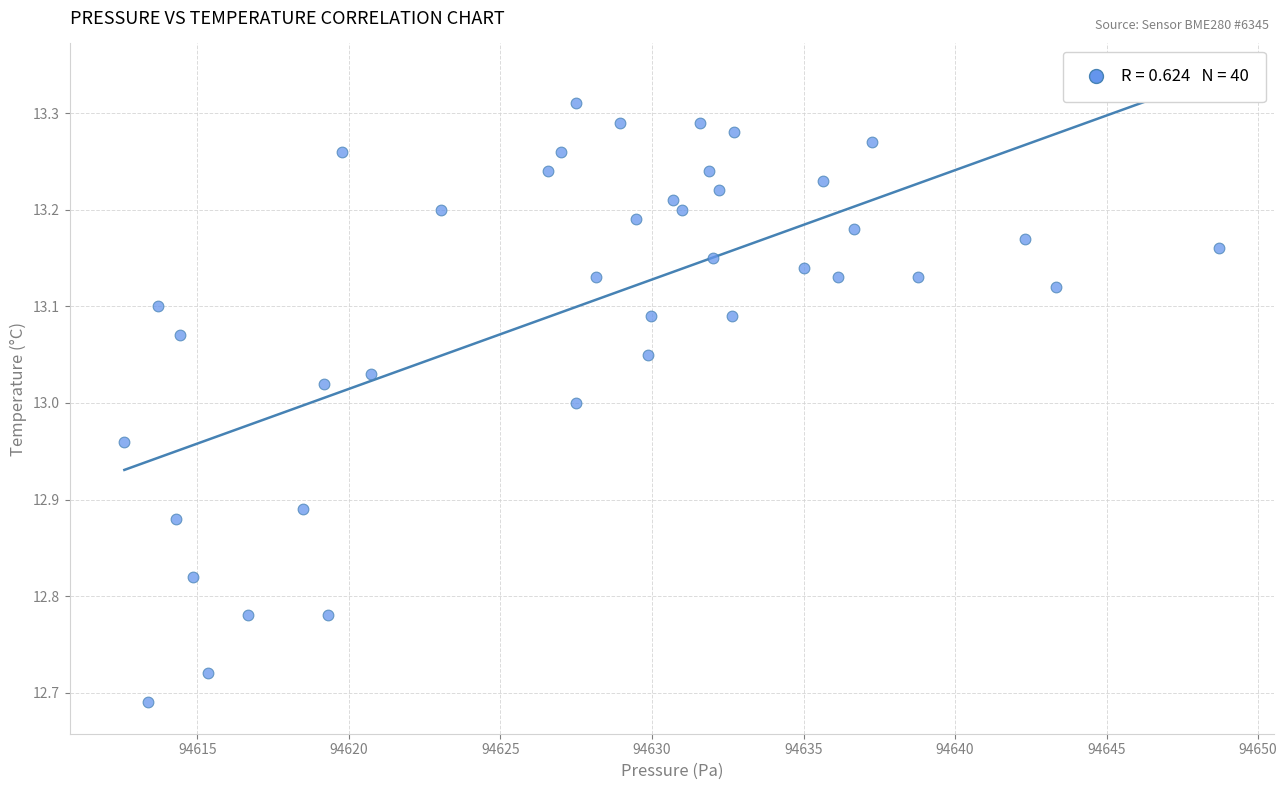

What is the range of Y values (max minus min)?

0.6